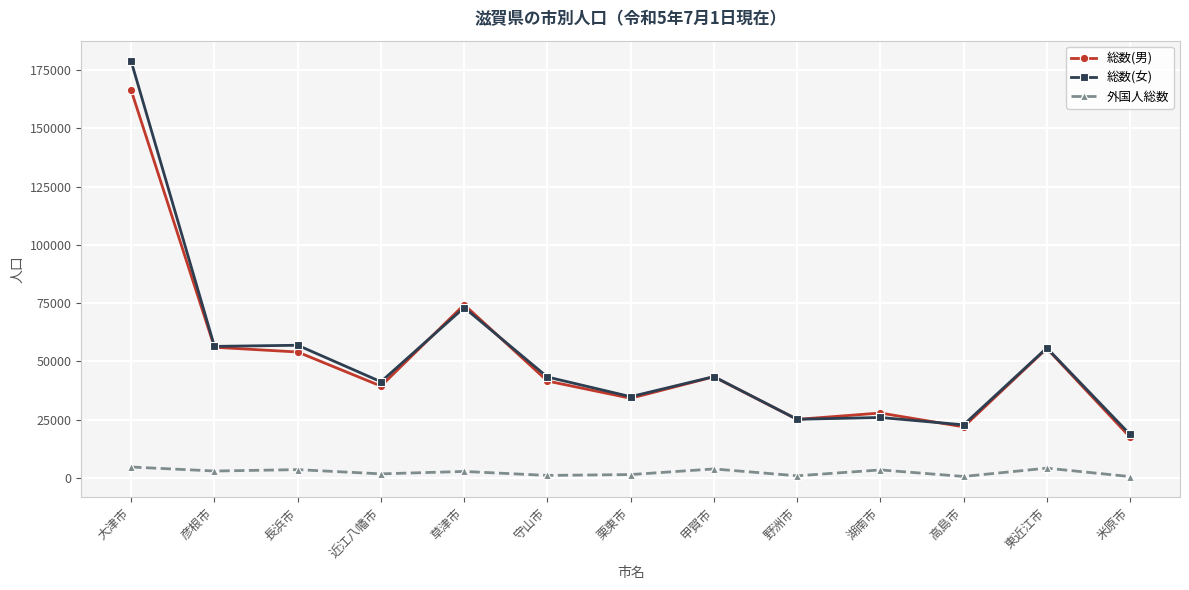

Where is 総数(男) nearest to the value 91869?

草津市